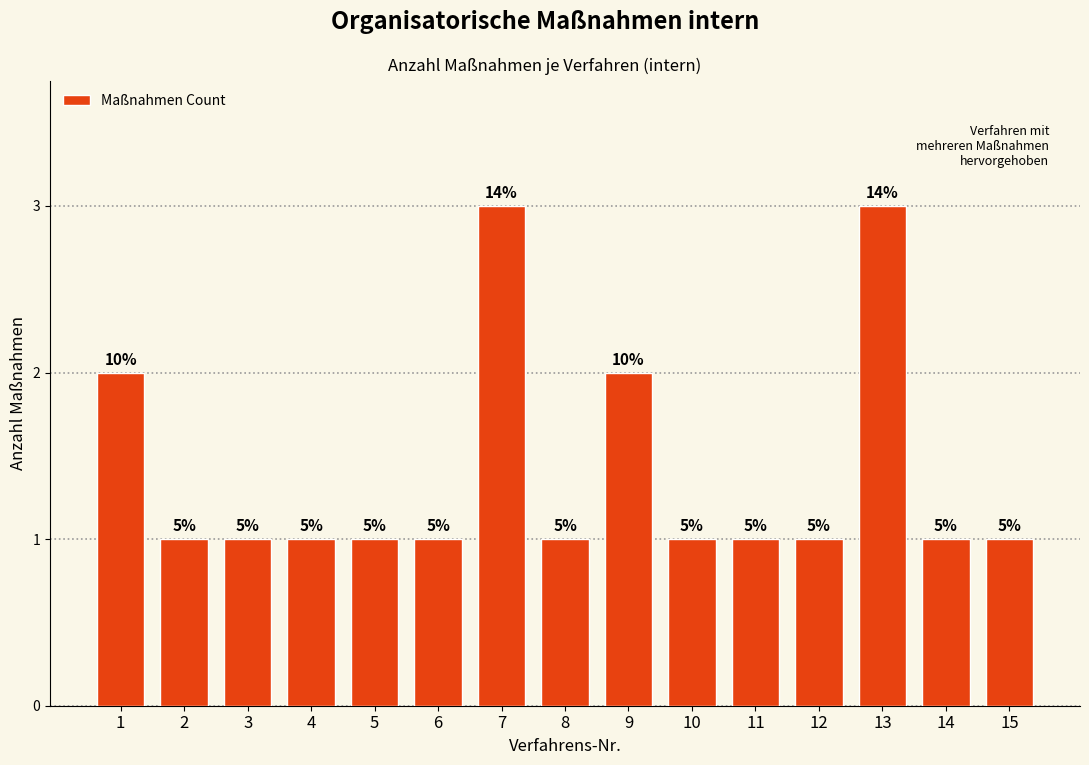

Reading left to right, transcribe all the data shown in this chart.

2	1	1	1	1	1	3	1	2	1	1	1	3	1	1